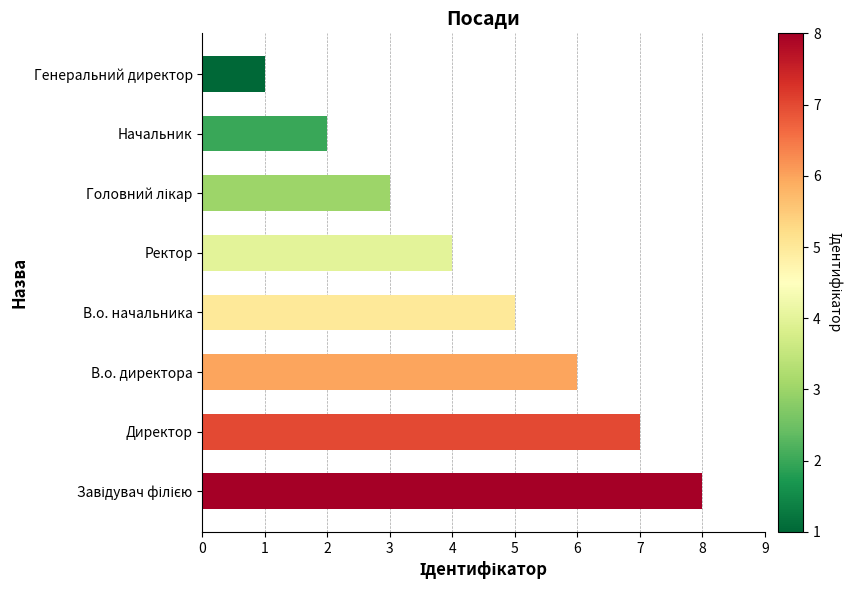

How many values are between 3 and 7?

5